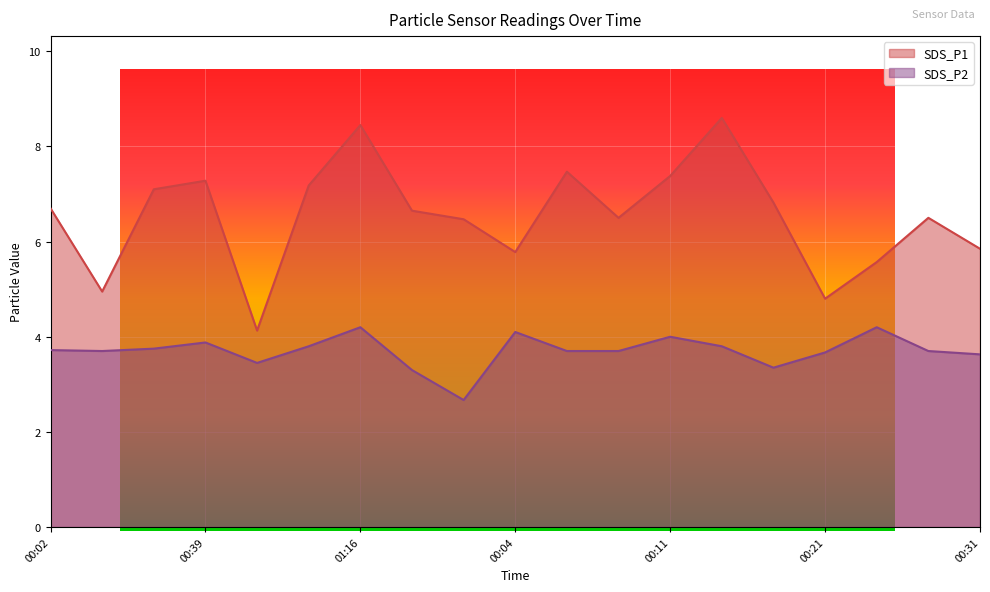

At which category does SDS_P1 reach its first local peak?

00:39